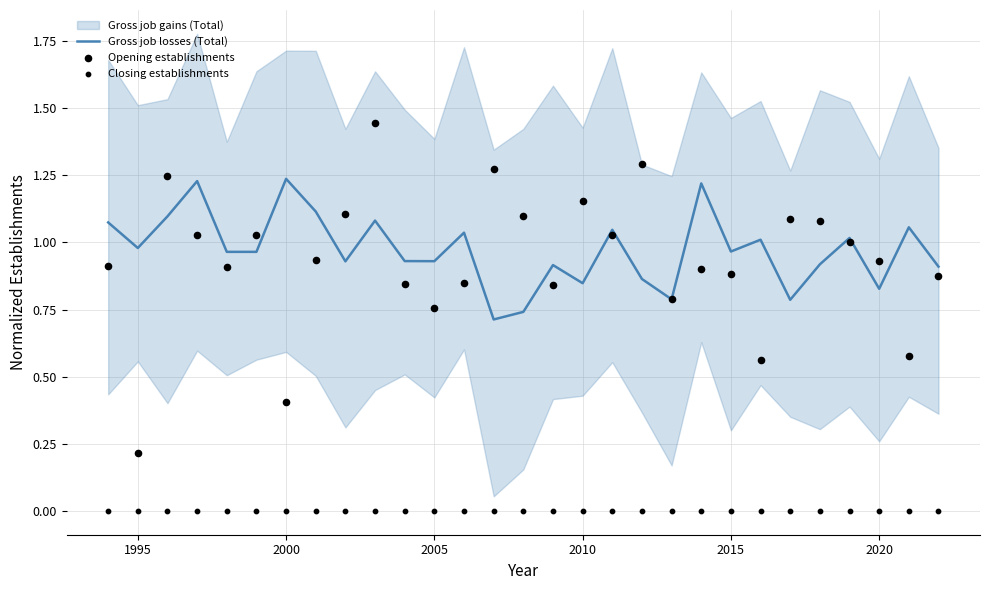

Which series has the largest Y range (max minus min)?

Opening establishments